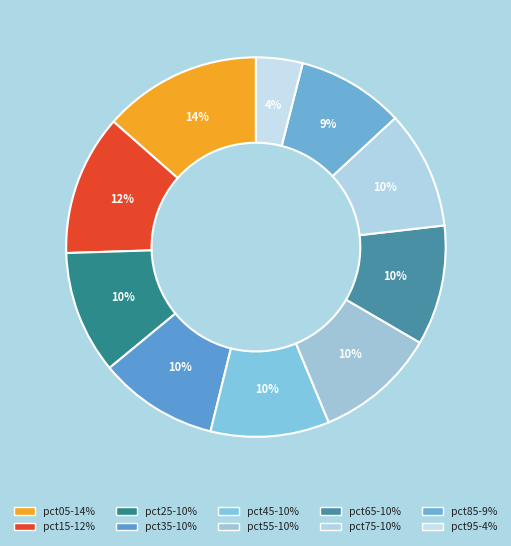

Approximately how many times larger is the value at pct35 compared to pct15?

0.8